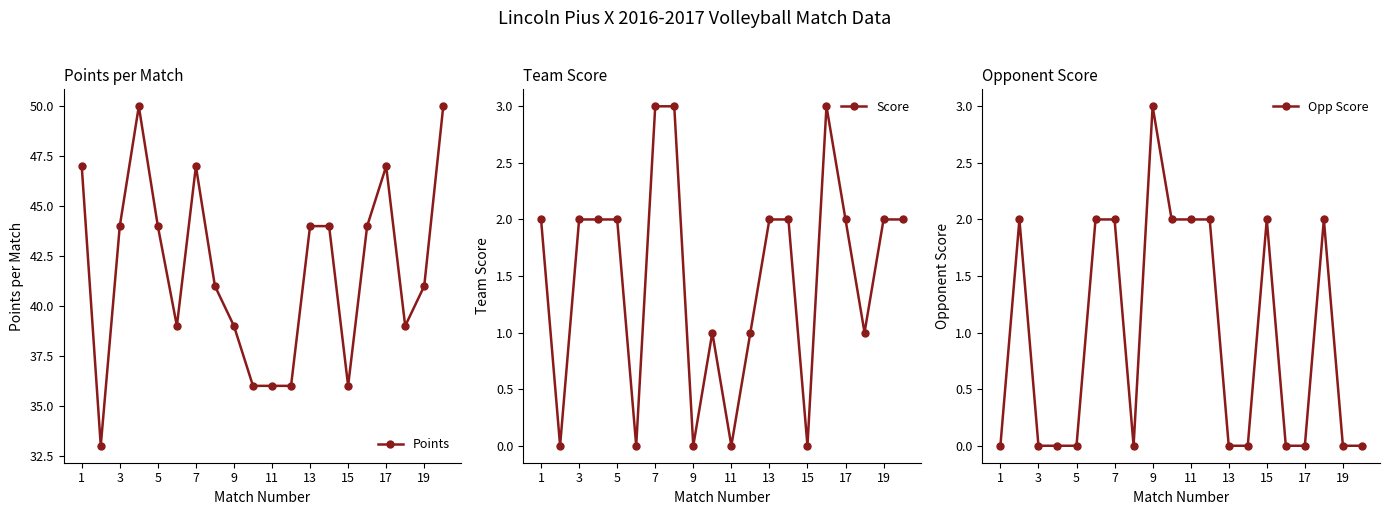

Is it true that Points equals 61 at 15?

False